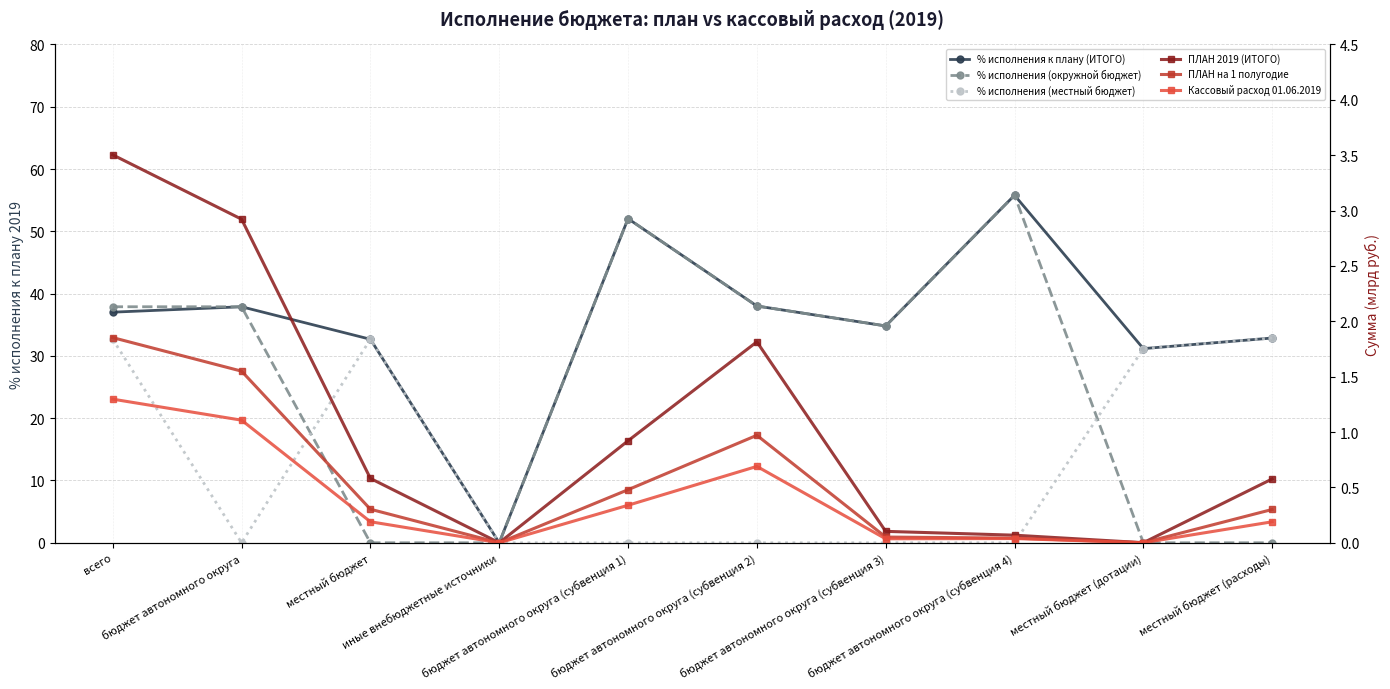

At местный бюджет (дотации), list the series in order from smallest to largest.

% исполнения (окружной бюджет), Кассовый расход 01.06.2019, ПЛАН на 1 полугодие, ПЛАН 2019 (ИТОГО), % исполнения к плану (ИТОГО), % исполнения (местный бюджет)